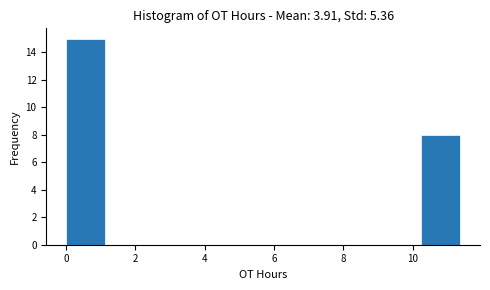

Reading left to right, list every bar in this chart as the range it spans on the x-axis followed by its height. Neither the bar edges nor the heights are printed on the chart, so give them approximately, as read against the axes.

0.0 to 1.2: 15
1.2 to 2.2: 0
2.2 to 3.4: 0
3.4 to 4.6: 0
4.6 to 5.6: 0
5.6 to 6.8: 0
6.8 to 8.0: 0
8.0 to 9.0: 0
9.0 to 10.2: 0
10.2 to 11.4: 8